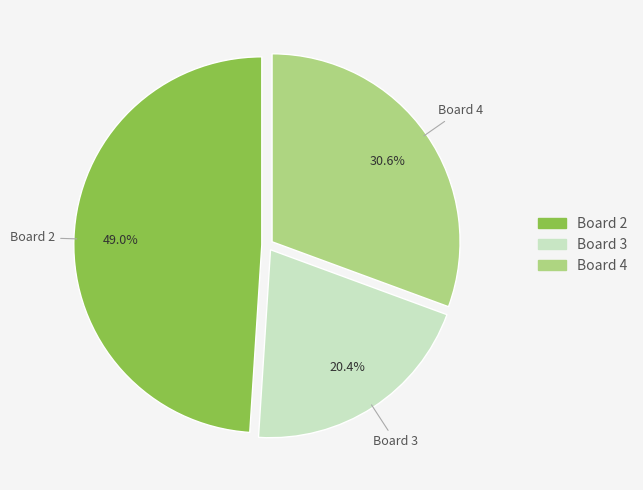

What is the smallest slice in the pie chart?

Board 3